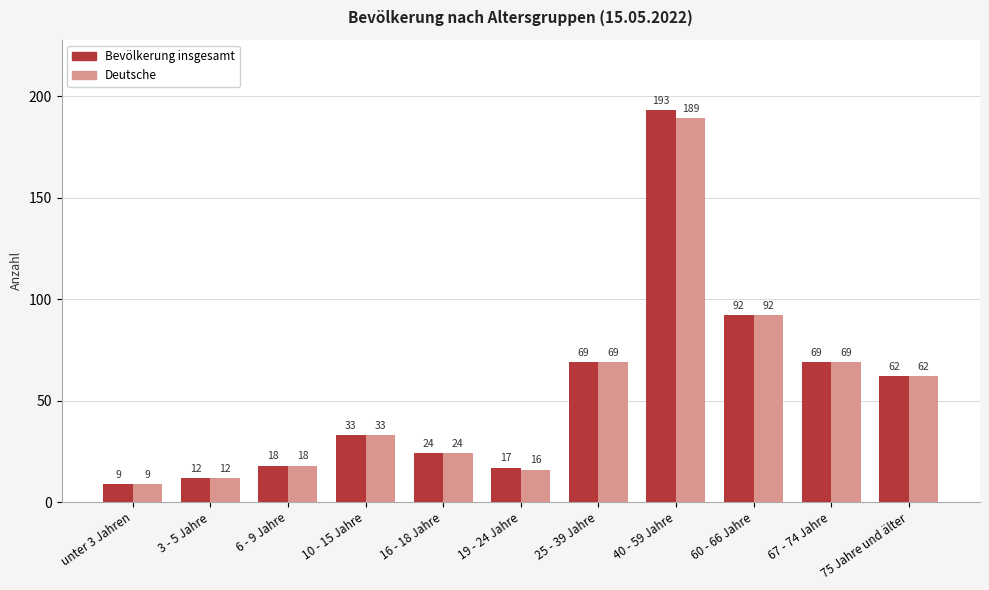

Is it true that Deutsche equals 189 at 40 - 59 Jahre?

True